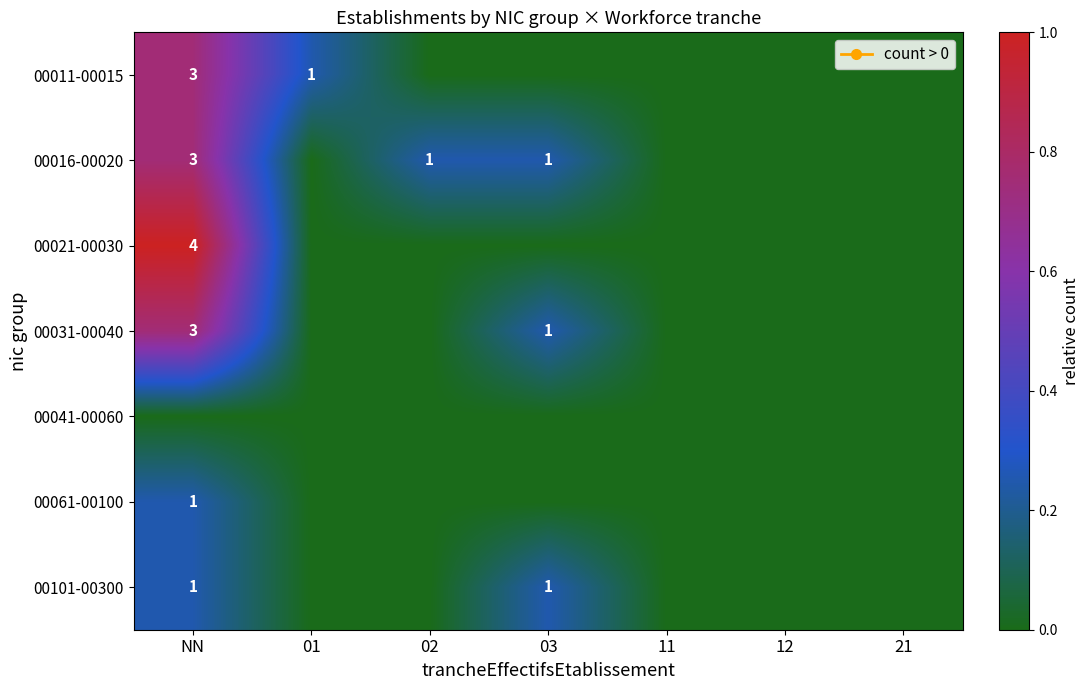

Rank the categories by 00061-00100 value from highest to lowest.

NN, 01, 02, 03, 11, 12, 21